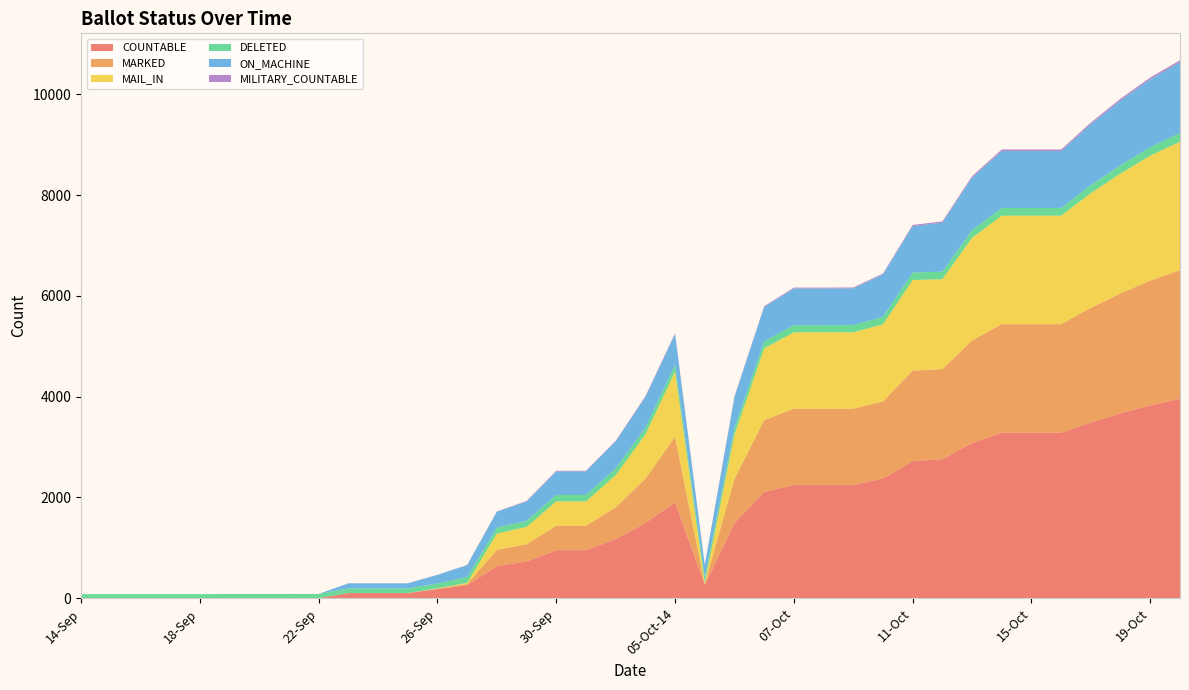

Reading right to left, list all the values displayed in this chart.

COUNTABLE: 20-Oct=3957	19-Oct=3826	18-Oct=3667	17-Oct=3486	16-Oct=3283	15-Oct=3283	14-Oct=3283	13-Oct=3079	12-Oct=2759	11-Oct=2718	10-Oct=2373	09-Oct=2244	08-Oct=2244	07-Oct=2244	06-Oct-14=2106	06-Oct-06=1489	05-Oct-22=259	05-Oct-14=1905	04-Oct=1489	03-Oct=1171	02-Oct=952	30-Sep=952	29-Sep=727	28-Sep=635	27-Sep=259	26-Sep=179	25-Sep=101	24-Sep=101	23-Sep=101	22-Sep=0	21-Sep=0	20-Sep=0	19-Sep=0	18-Sep=0	17-Sep=0	16-Sep=0	15-Sep=0	14-Sep=0
MARKED: 20-Oct=2550	19-Oct=2478	18-Oct=2380	17-Oct=2276	16-Oct=2154	15-Oct=2154	14-Oct=2154	13-Oct=2036	12-Oct=1786	11-Oct=1797	10-Oct=1531	09-Oct=1516	08-Oct=1516	07-Oct=1516	06-Oct-14=1425	06-Oct-06=879	05-Oct-22=22	05-Oct-14=1295	04-Oct=879	03-Oct=634	02-Oct=484	30-Sep=484	29-Sep=343	28-Sep=324	27-Sep=22	26-Sep=8	25-Sep=0	24-Sep=0	23-Sep=0	22-Sep=0	21-Sep=0	20-Sep=0	19-Sep=0	18-Sep=0	17-Sep=0	16-Sep=0	15-Sep=0	14-Sep=0
MAIL_IN: 20-Oct=2550	19-Oct=2478	18-Oct=2380	17-Oct=2276	16-Oct=2154	15-Oct=2154	14-Oct=2154	13-Oct=2036	12-Oct=1786	11-Oct=1797	10-Oct=1531	09-Oct=1516	08-Oct=1516	07-Oct=1516	06-Oct-14=1425	06-Oct-06=879	05-Oct-22=22	05-Oct-14=1295	04-Oct=879	03-Oct=635	02-Oct=484	30-Sep=484	29-Sep=343	28-Sep=324	27-Sep=22	26-Sep=8	25-Sep=0	24-Sep=0	23-Sep=0	22-Sep=0	21-Sep=0	20-Sep=0	19-Sep=0	18-Sep=0	17-Sep=0	16-Sep=0	15-Sep=0	14-Sep=0
DELETED: 20-Oct=174	19-Oct=169	18-Oct=166	17-Oct=158	16-Oct=153	15-Oct=153	14-Oct=153	13-Oct=151	12-Oct=149	11-Oct=149	10-Oct=148	09-Oct=144	08-Oct=142	07-Oct=142	06-Oct-14=139	06-Oct-06=132	05-Oct-22=114	05-Oct-14=135	04-Oct=132	03-Oct=132	02-Oct=127	30-Sep=127	29-Sep=120	28-Sep=118	27-Sep=114	26-Sep=96	25-Sep=91	24-Sep=91	23-Sep=91	22-Sep=83	21-Sep=84	20-Sep=82	19-Sep=83	18-Sep=79	17-Sep=79	16-Sep=79	15-Sep=79	14-Sep=79
ON_MACHINE: 20-Oct=1407	19-Oct=1348	18-Oct=1287	17-Oct=1210	16-Oct=1129	15-Oct=1129	14-Oct=1129	13-Oct=1043	12-Oct=973	11-Oct=921	10-Oct=842	09-Oct=728	08-Oct=728	07-Oct=728	06-Oct-14=681	06-Oct-06=610	05-Oct-22=237	05-Oct-14=610	04-Oct=610	03-Oct=536	02-Oct=468	30-Sep=468	29-Sep=384	28-Sep=311	27-Sep=237	26-Sep=171	25-Sep=101	24-Sep=101	23-Sep=101	22-Sep=0	21-Sep=0	20-Sep=0	19-Sep=0	18-Sep=0	17-Sep=0	16-Sep=0	15-Sep=0	14-Sep=0
MILITARY_COUNTABLE: 20-Oct=37	19-Oct=34	18-Oct=33	17-Oct=32	16-Oct=31	15-Oct=31	14-Oct=31	13-Oct=29	12-Oct=24	11-Oct=24	10-Oct=17	09-Oct=17	08-Oct=17	07-Oct=17	06-Oct-14=17	06-Oct-06=17	05-Oct-22=5	05-Oct-14=17	04-Oct=17	03-Oct=13	02-Oct=13	30-Sep=13	29-Sep=11	28-Sep=8	27-Sep=5	26-Sep=2	25-Sep=2	24-Sep=2	23-Sep=2	22-Sep=0	21-Sep=0	20-Sep=0	19-Sep=0	18-Sep=0	17-Sep=0	16-Sep=0	15-Sep=0	14-Sep=0